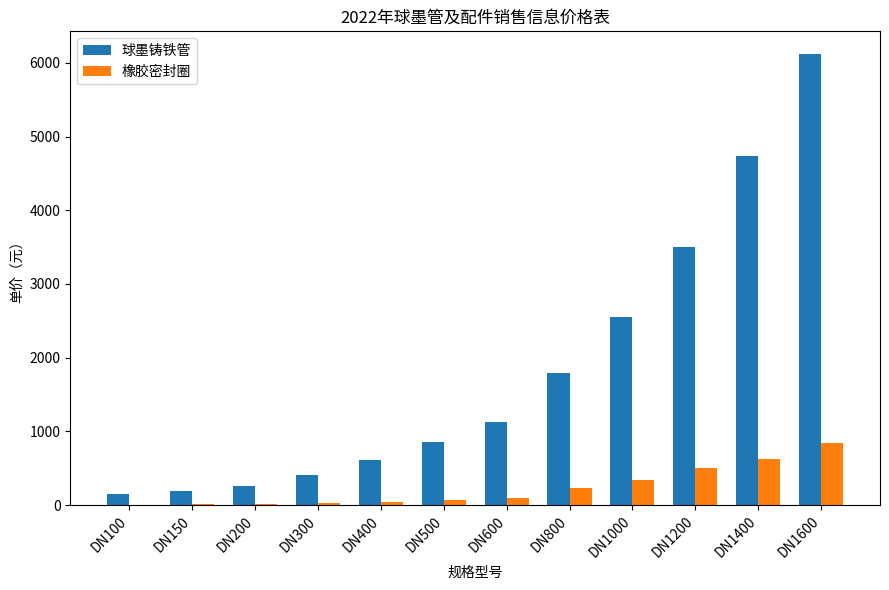

Where is 球墨铸铁管 nearest to the value 3134?

DN1200